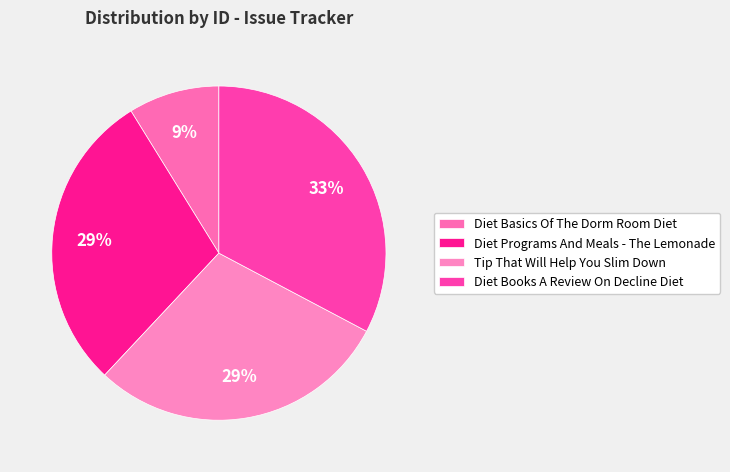

To the nearest percent, what is the combined percentage of Diet Basics Of The Dorm Room Diet and Diet Programs And Meals - The Lemonade?

38%